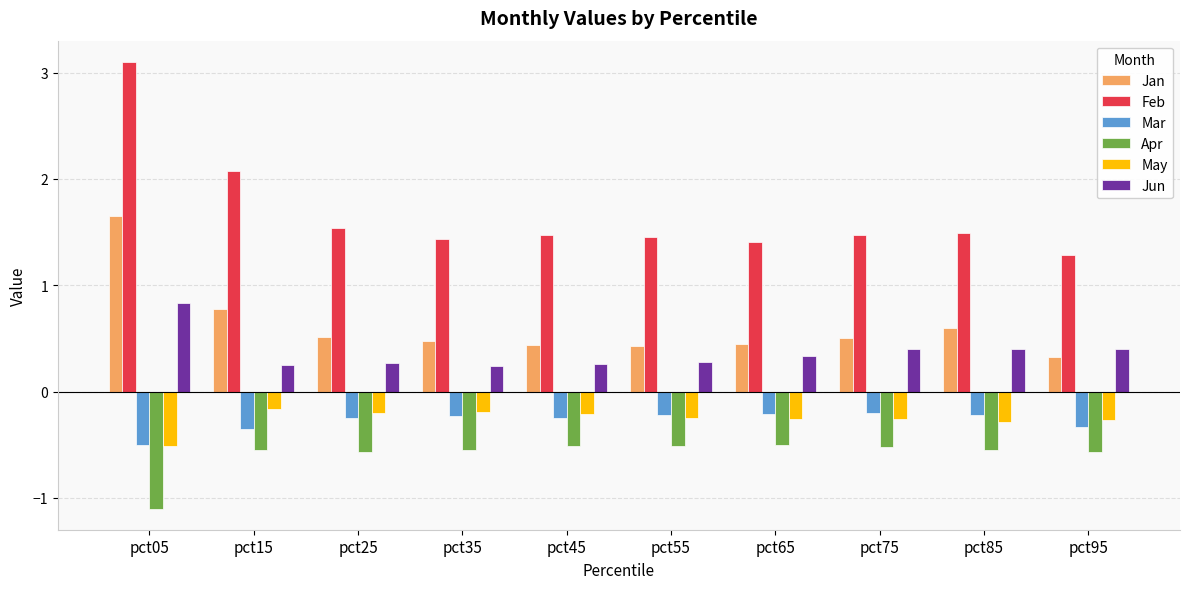

The value of Jun at pct25 is 0.1. True or false?

False